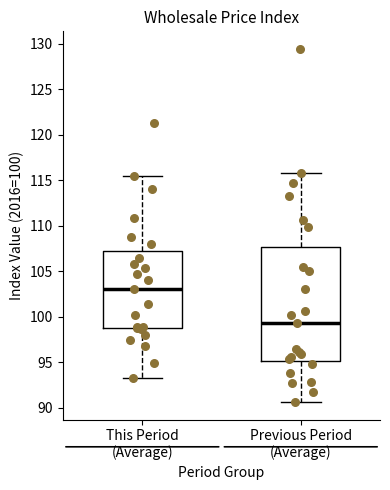

Which box's median line is the highest?

This Period (Average)